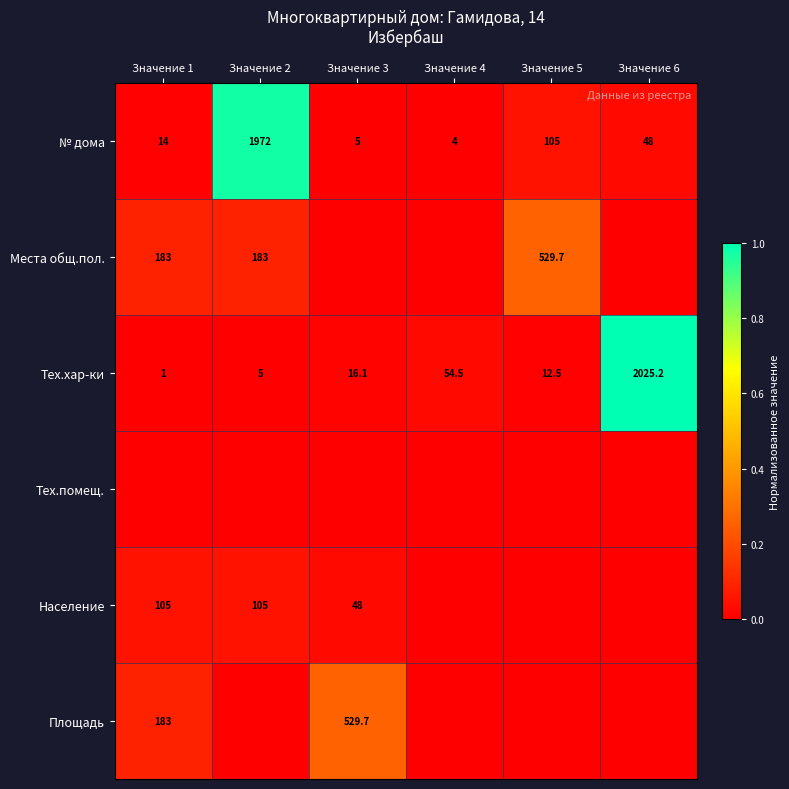

What is the difference between the Места общ.пол. values at Значение 1 and Значение 5?

346.7